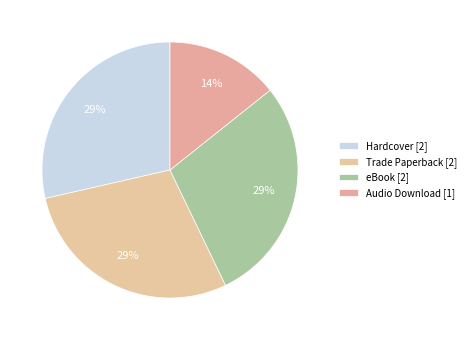

Does Audio Download account for over 50% of the chart?

No